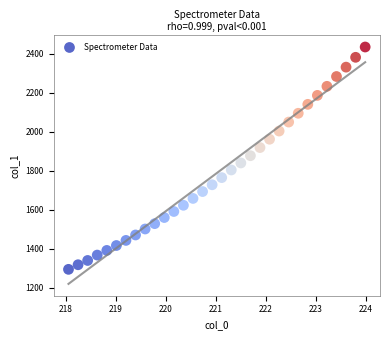

What is the range of X values (max minus min)?

5.9